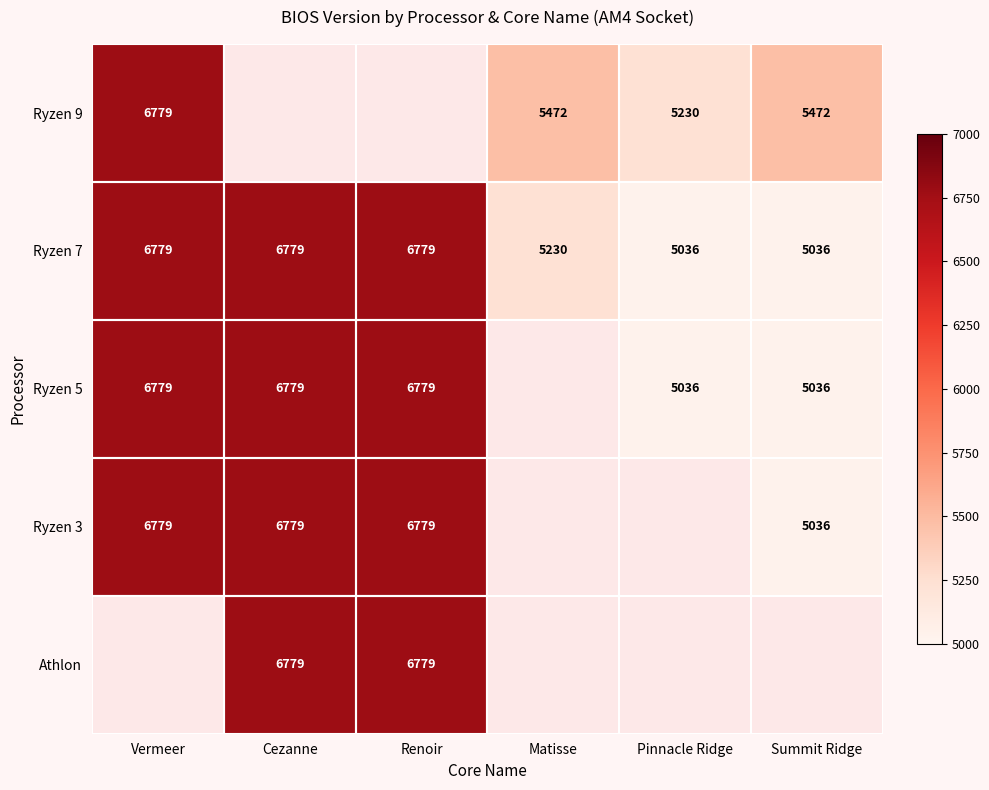

Which category has the highest value across all series?

Vermeer